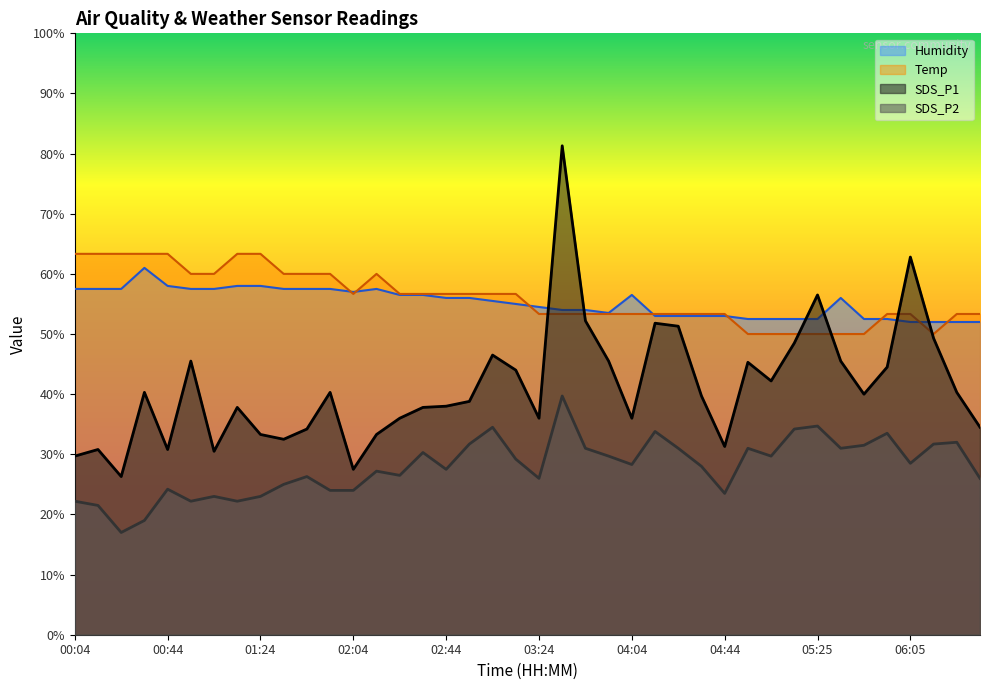

At which category is the sum across all series the highest?

03:34